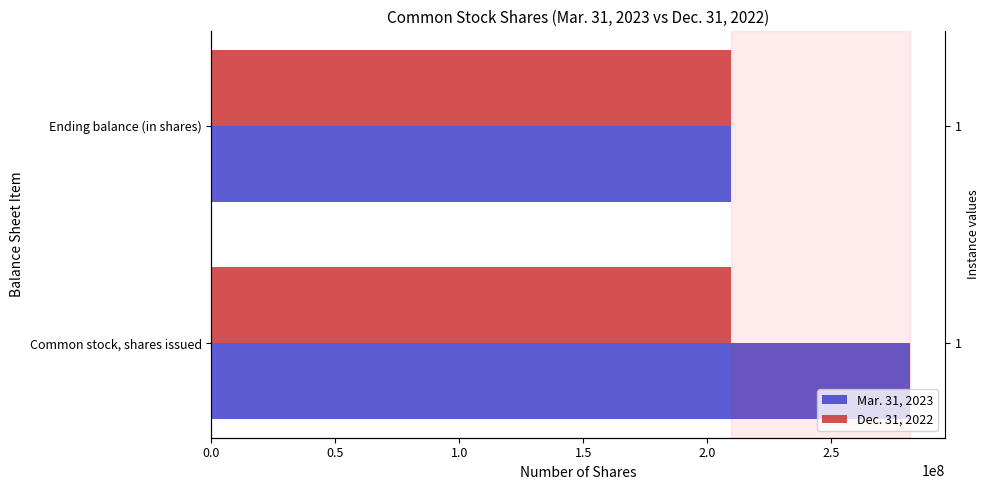

What is the sum of all Mar. 31, 2023 values?

491284355.0